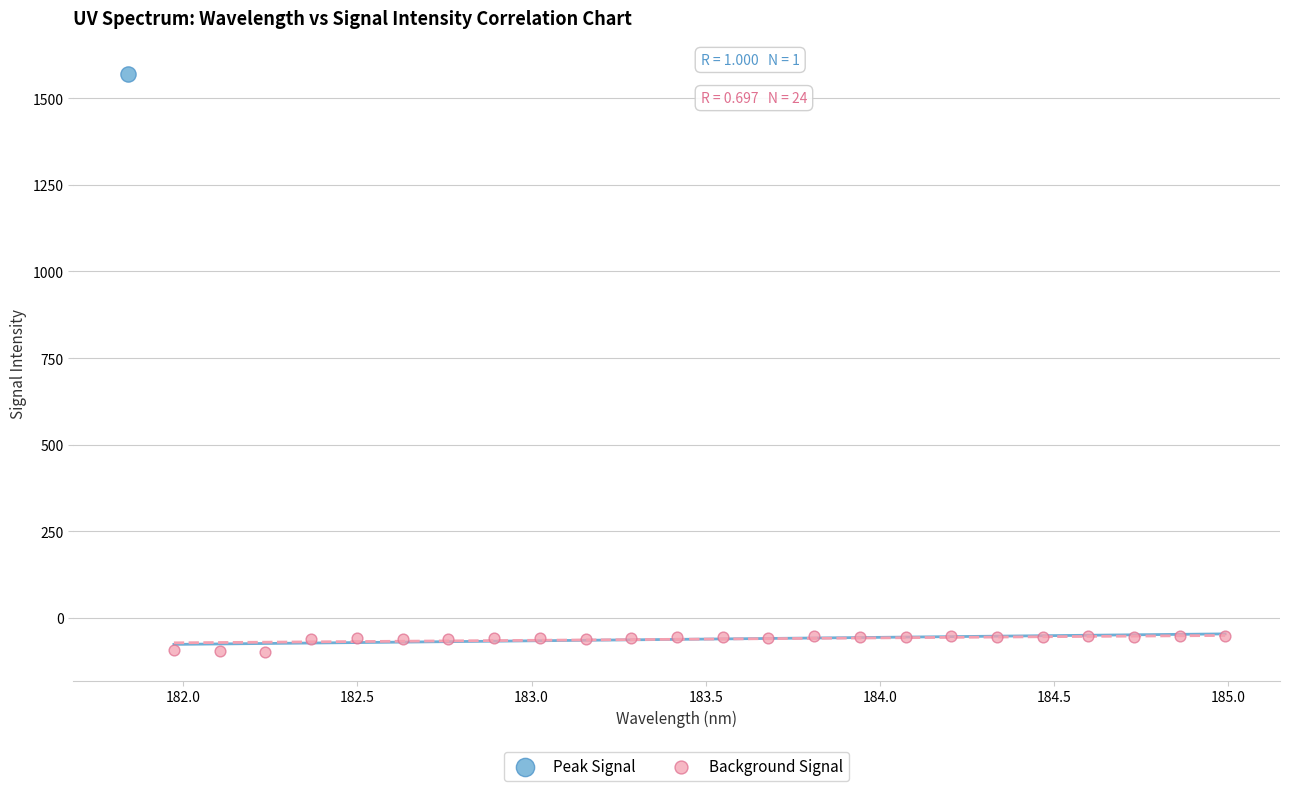

What are all the series names shown in the legend?

Peak Signal, Background Signal